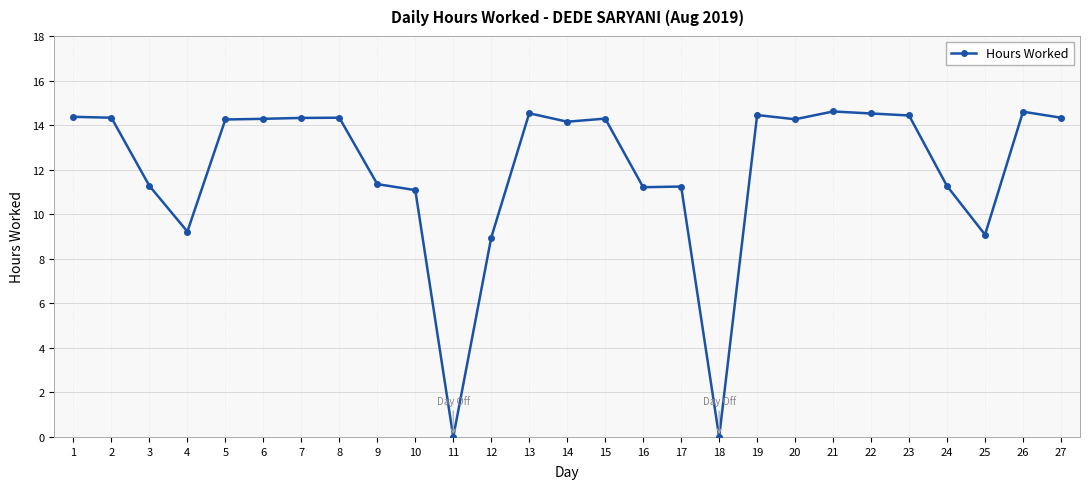

What is the value of the 20th point from the left?

14.3